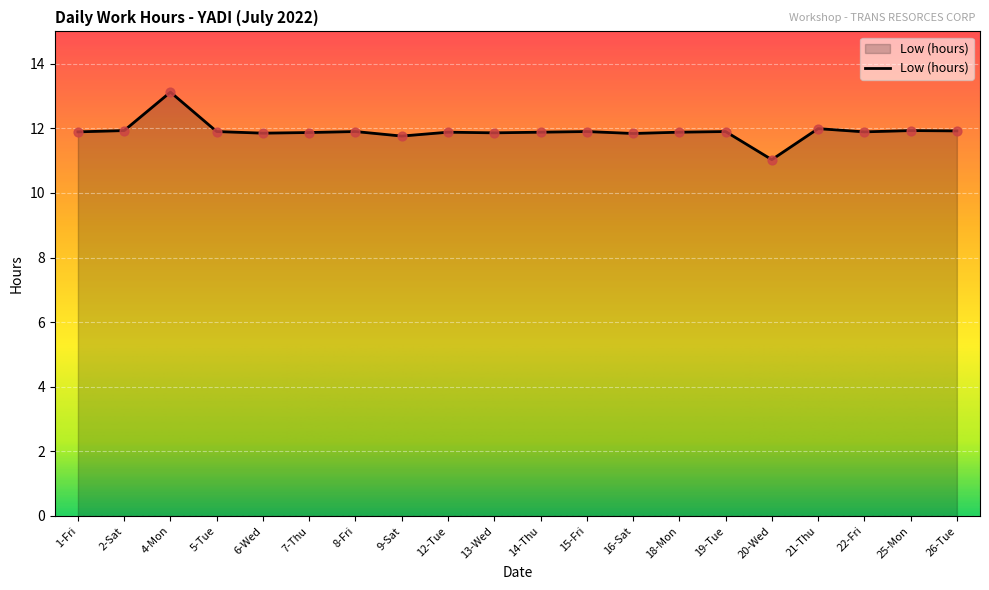

What is the change in value from 9-Sat to 21-Thu?

+0.2